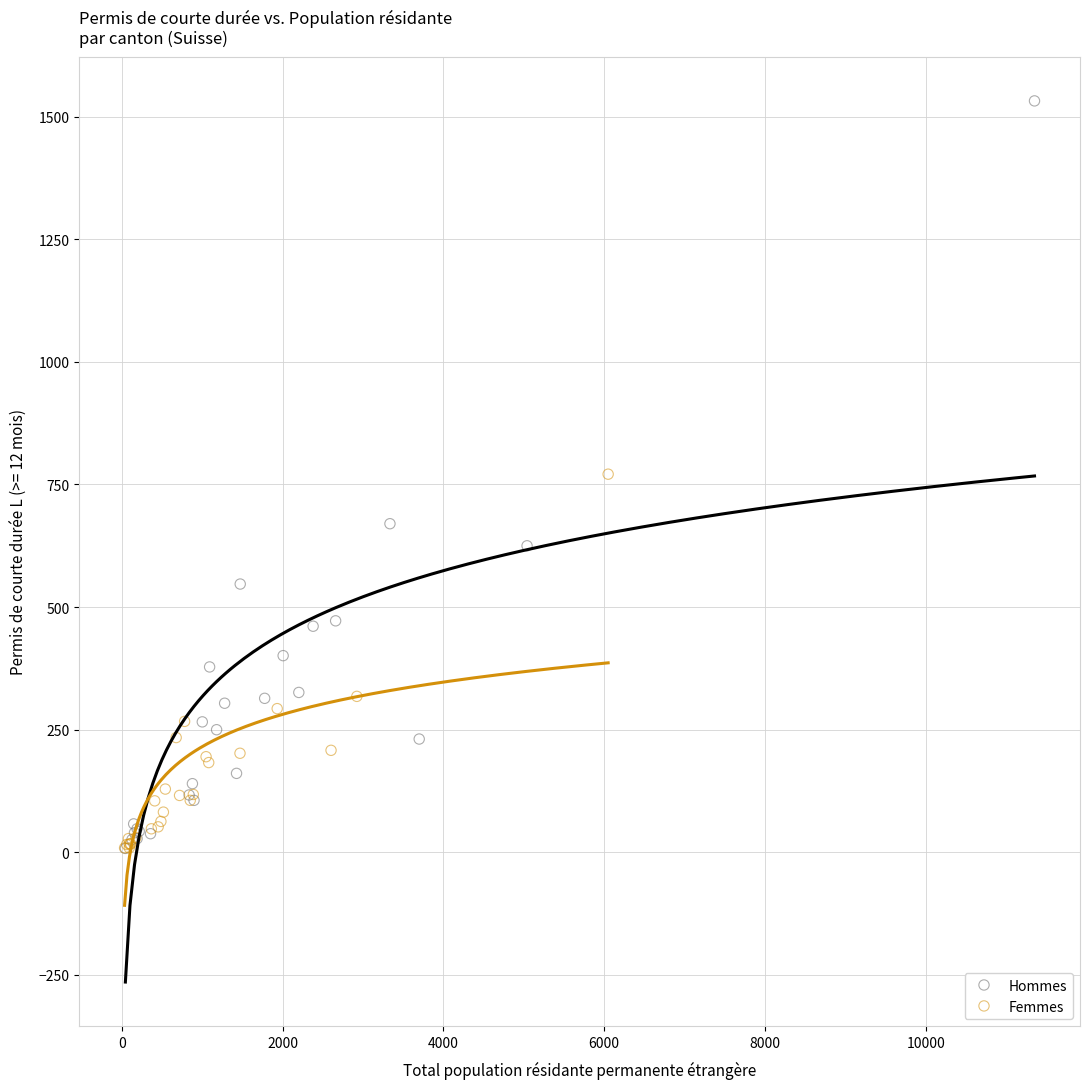

Which series has the largest Y range (max minus min)?

Hommes